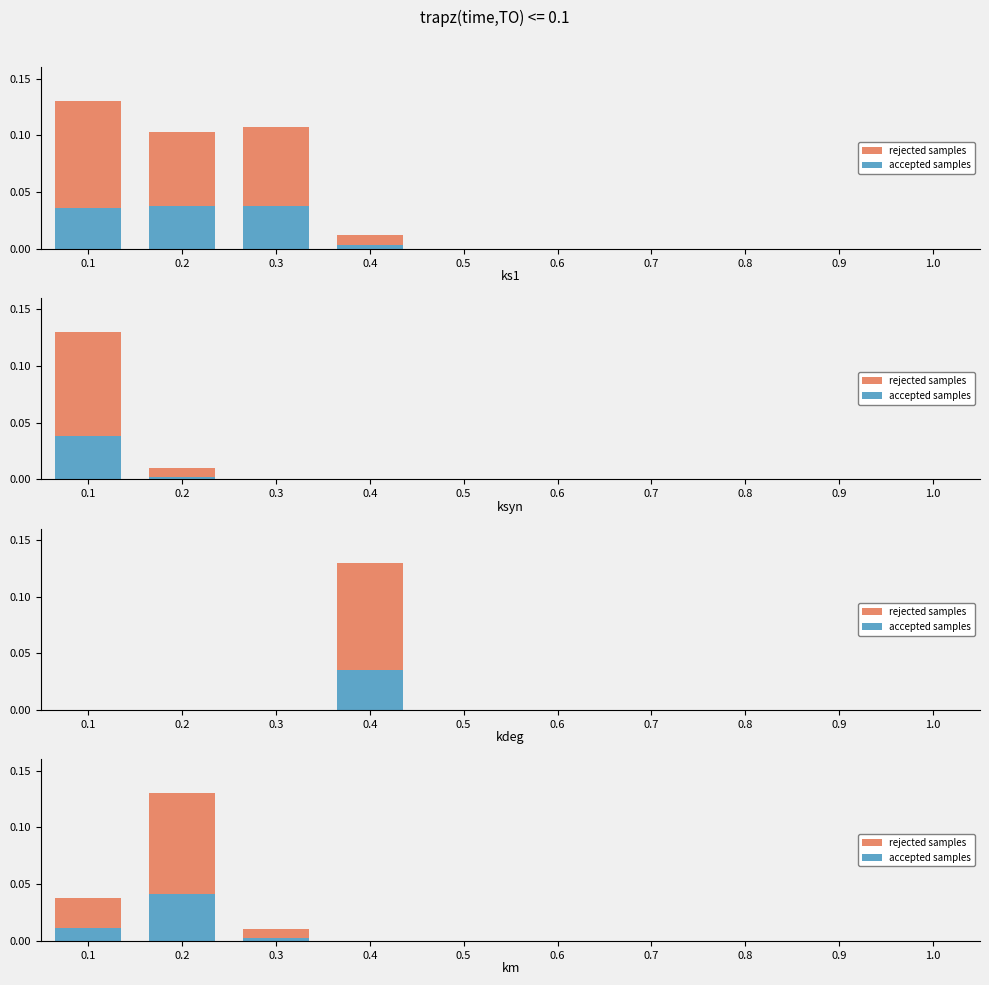

Rank the series at 0.4 from highest to lowest value.

rejected samples, accepted samples